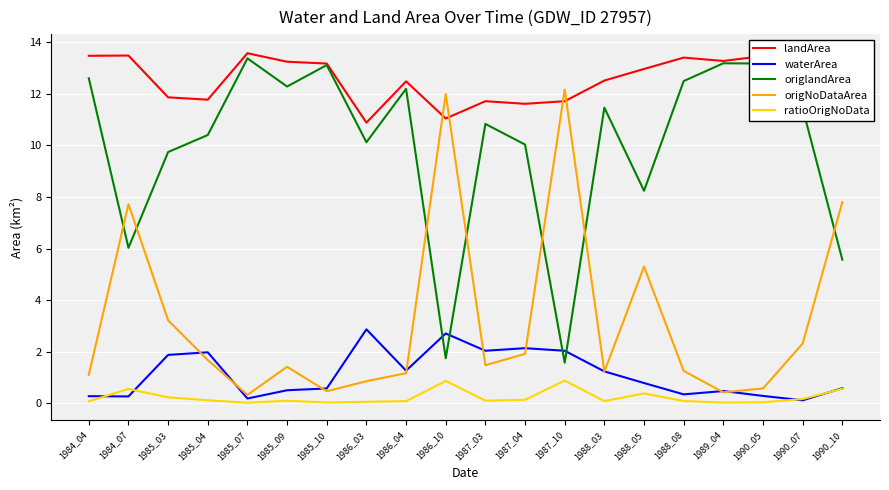

At 1986_03, list the series in order from smallest to largest.

ratioOrigNoData, origNoDataArea, waterArea, origlandArea, landArea